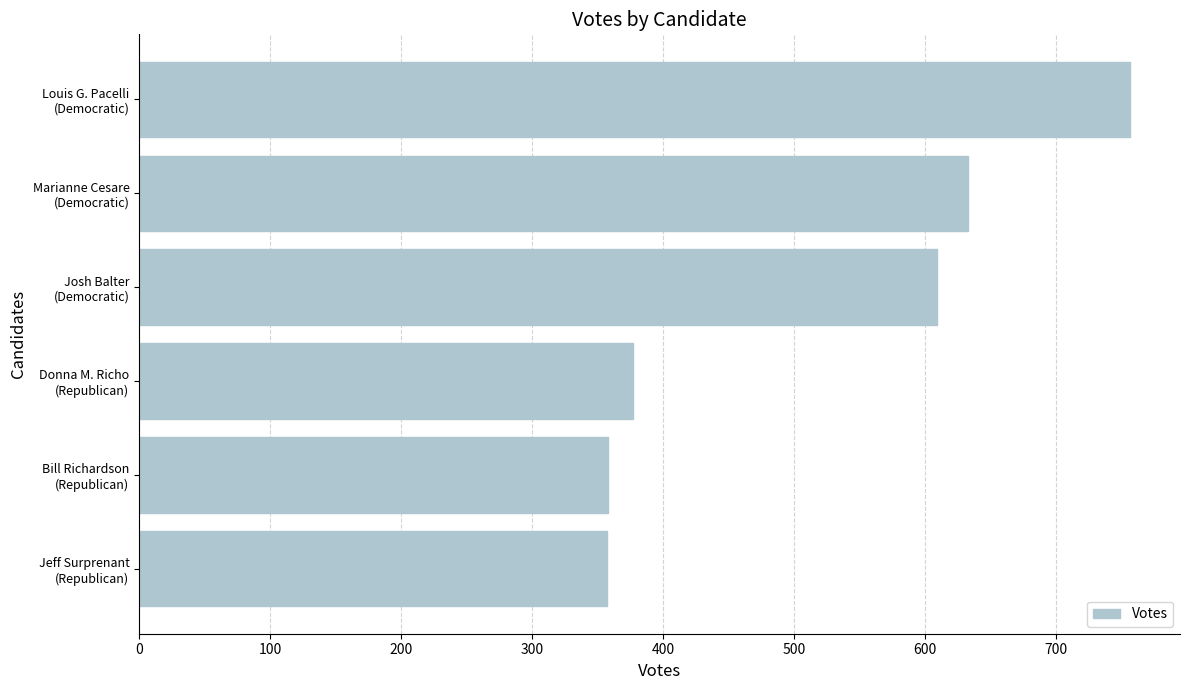

What is the greatest value displayed?

757